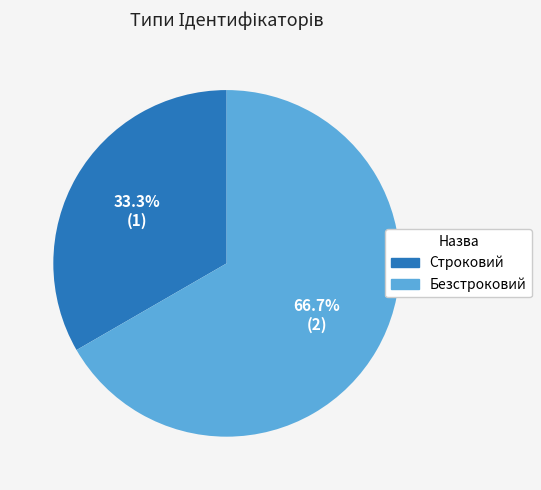

Approximately how many times larger is the value at Безстроковий compared to Строковий?

2.0